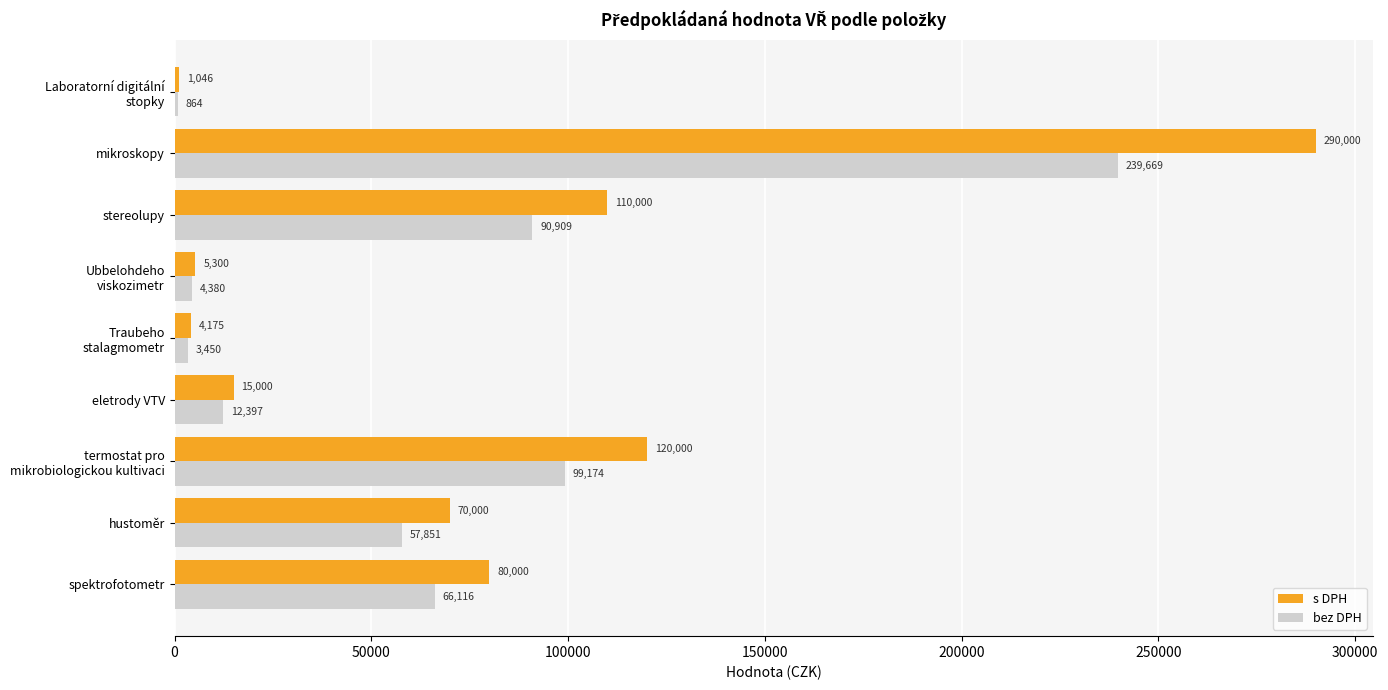

Which series has the largest total across all categories?

s DPH